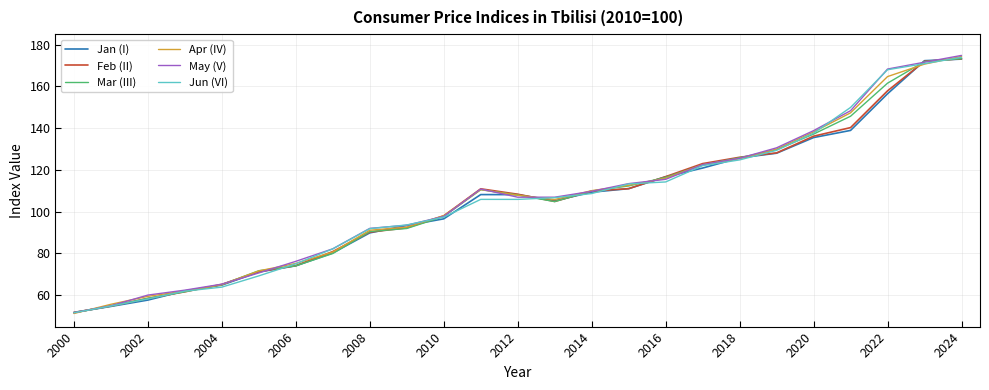

What is the minimum value for Jun (VI)?

51.6